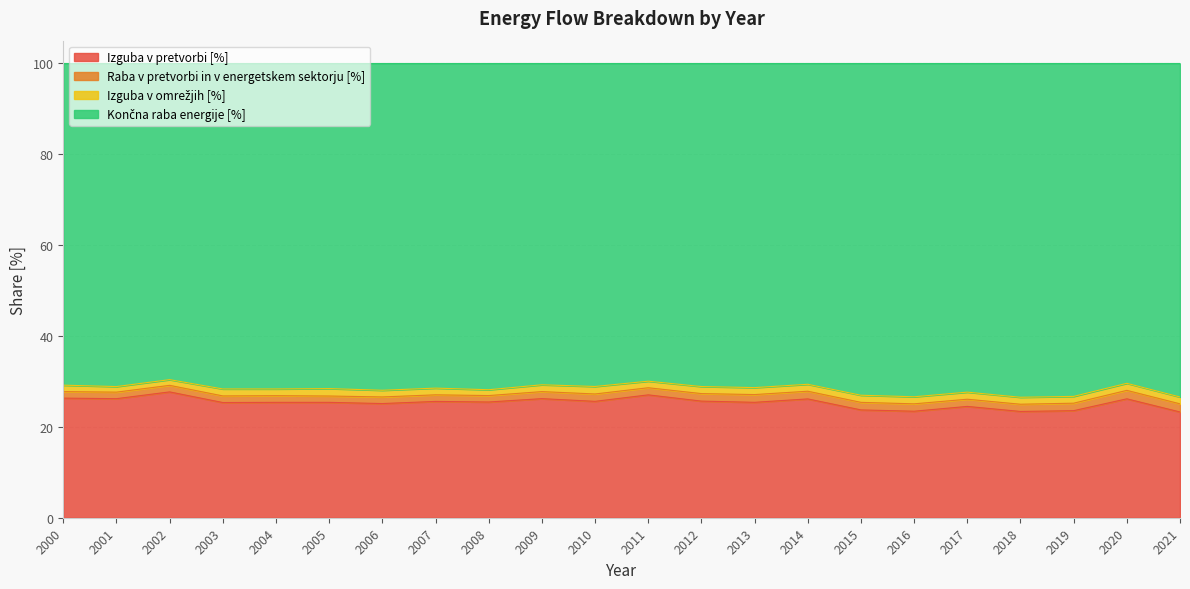

How many lines are shown in the chart?

4